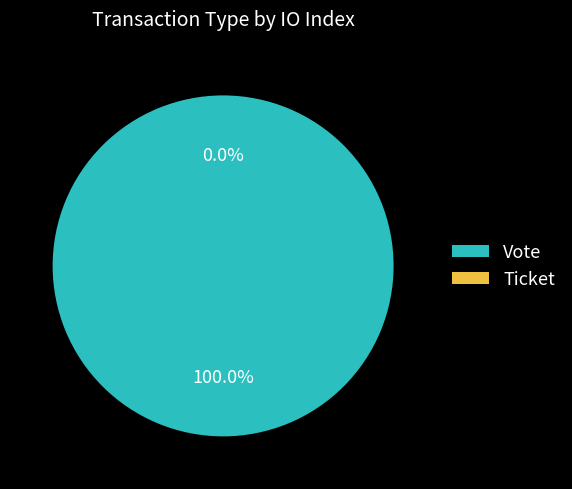

Does Vote represent more than half of the total?

Yes